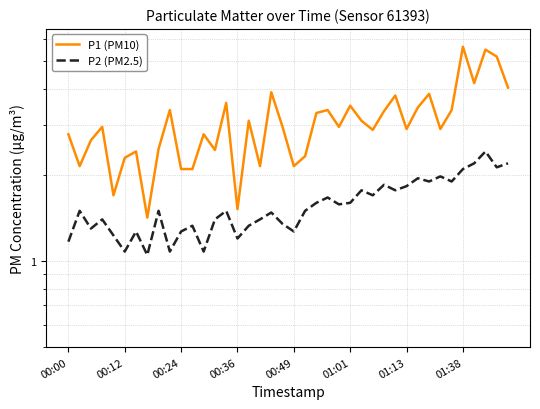

True or false: P2 (PM2.5) and P1 (PM10) cross at least once.

False